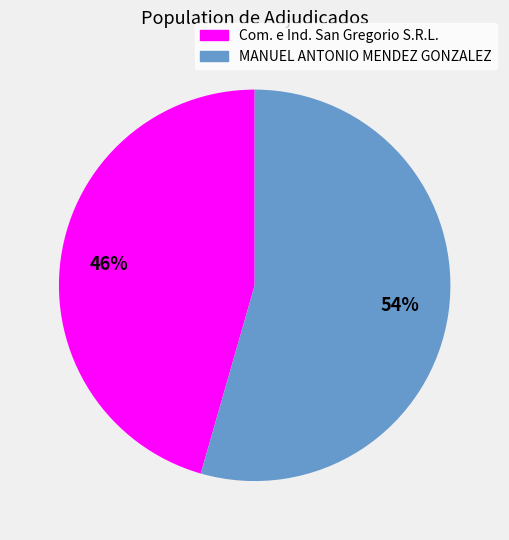

Is there a majority slice in this chart?

Yes